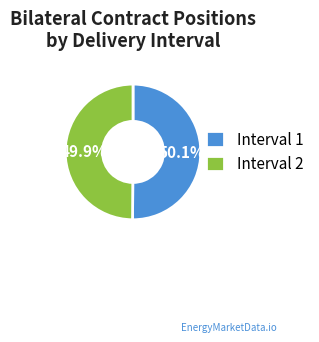

Approximately how many times larger is the value at Interval 2 compared to Interval 1?

1.0